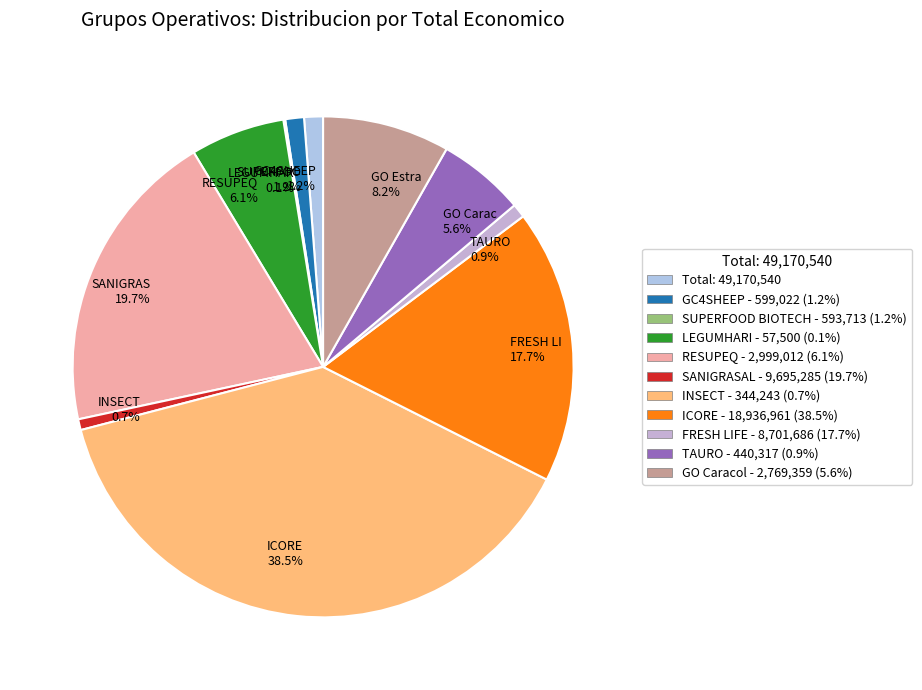

Is there a majority slice in this chart?

No